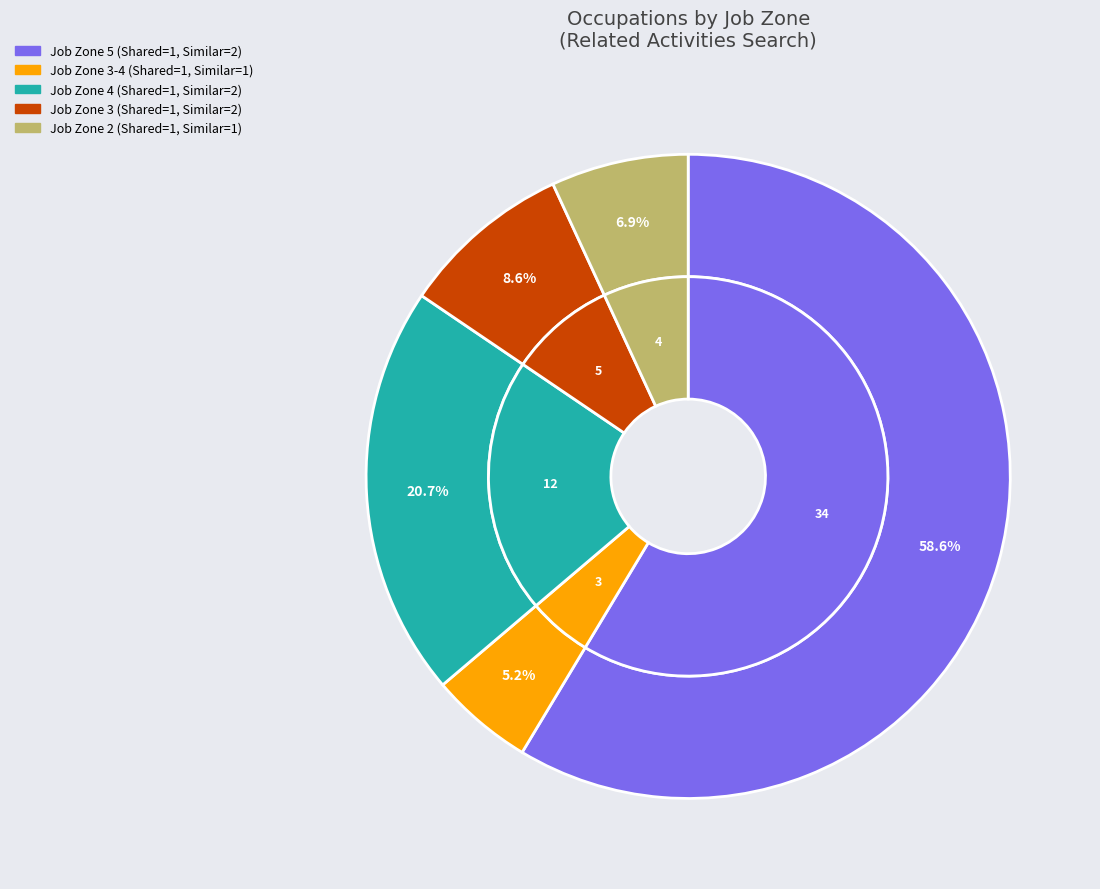

What is the largest slice in the pie chart?

Job Zone 5 (Shared=1, Similar=2)